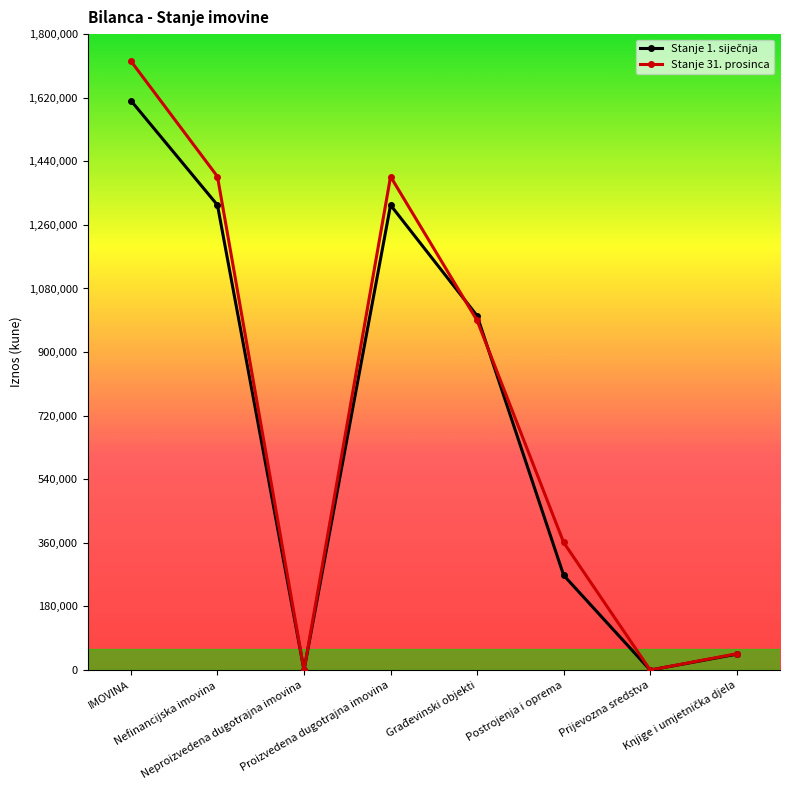

How many values in the Stanje 31. prosinca series are below 989406?

4